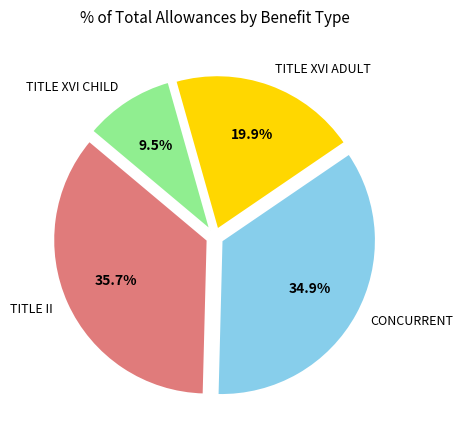

Which slice is the smallest?

TITLE XVI CHILD